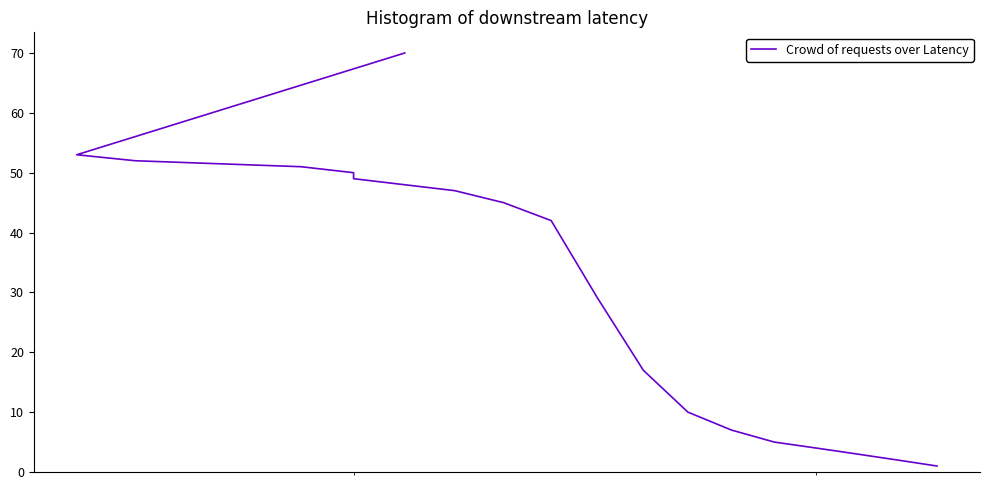

What is the maximum value shown in the chart?

70